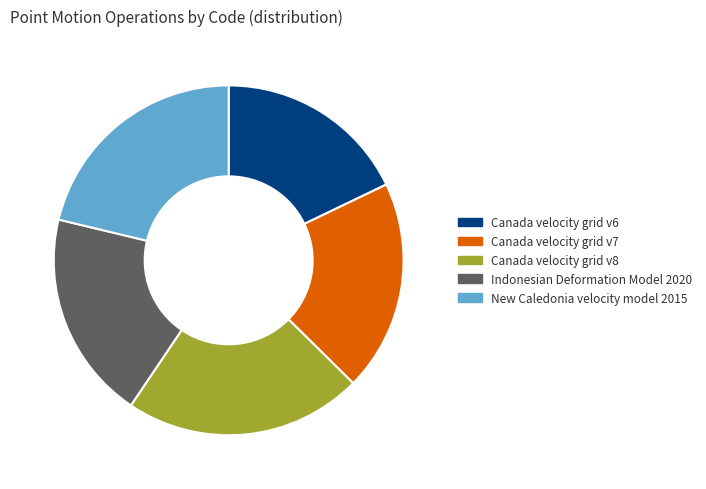

How many segments does this pie chart have?

5